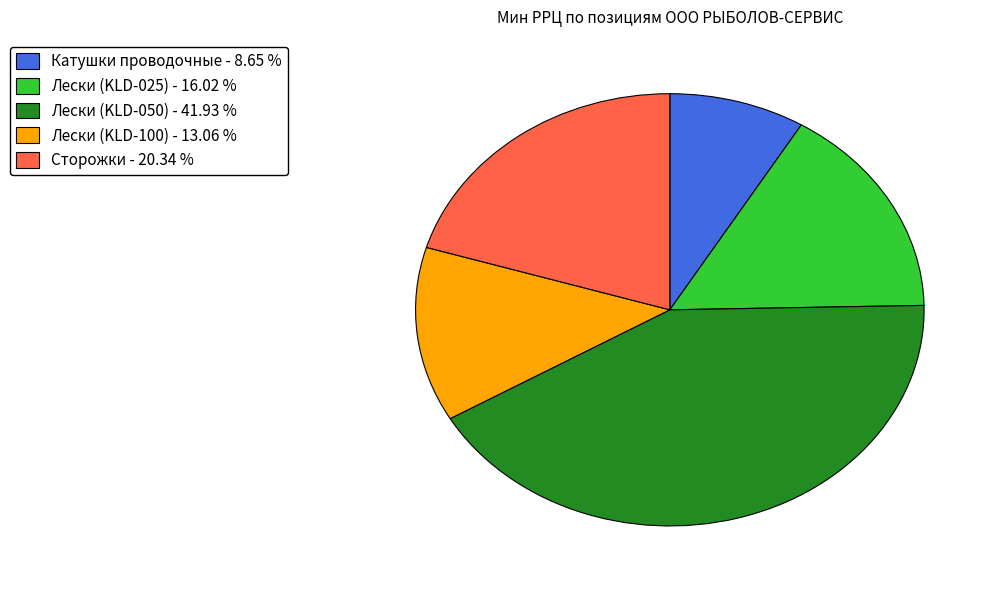

Approximately how many times larger is the value at Катушки проводочные - 8.65 % compared to Сторожки - 20.34 %?

0.4